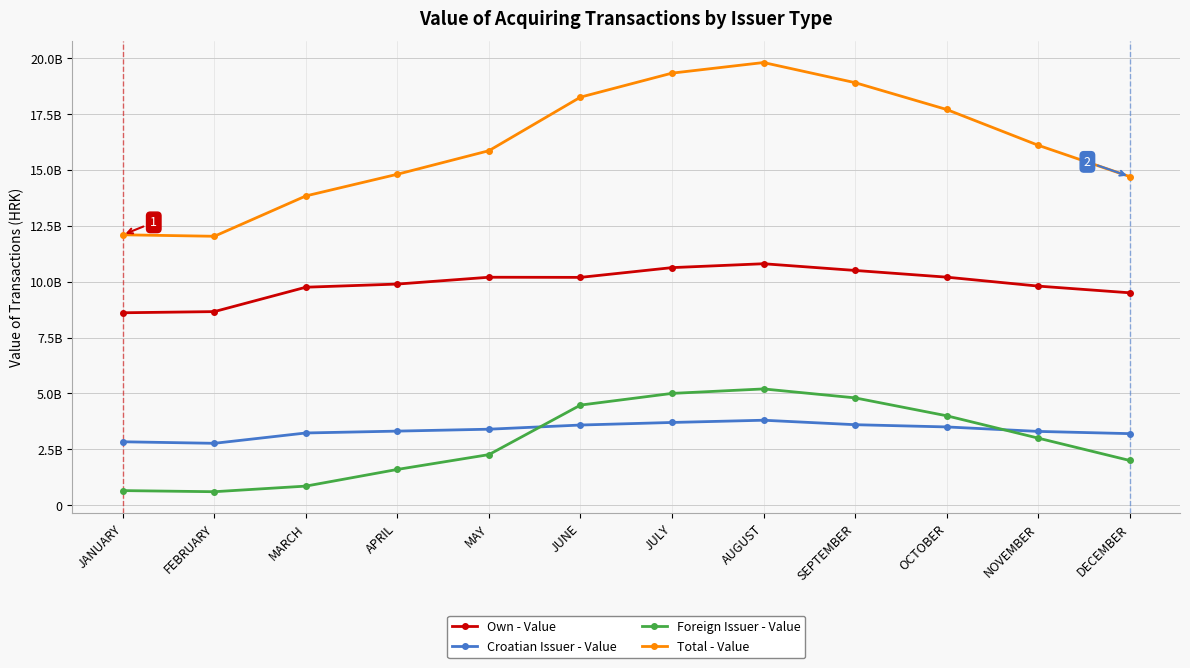

The value of Foreign Issuer - Value at OCTOBER is 4000000000. True or false?

True